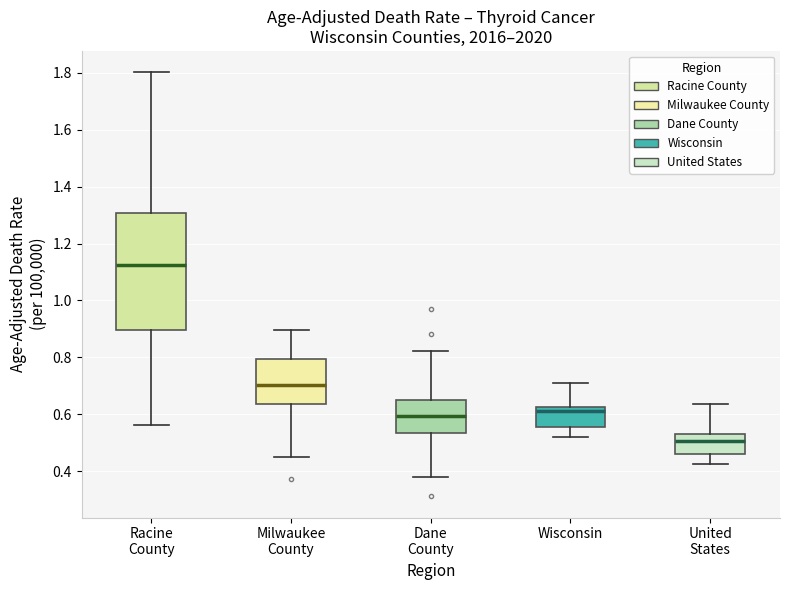

Where is the upper edge of the box for Milwaukee County on the y-axis? The values are not printed on the chart, so give them approximately, as read against the axis.

0.80